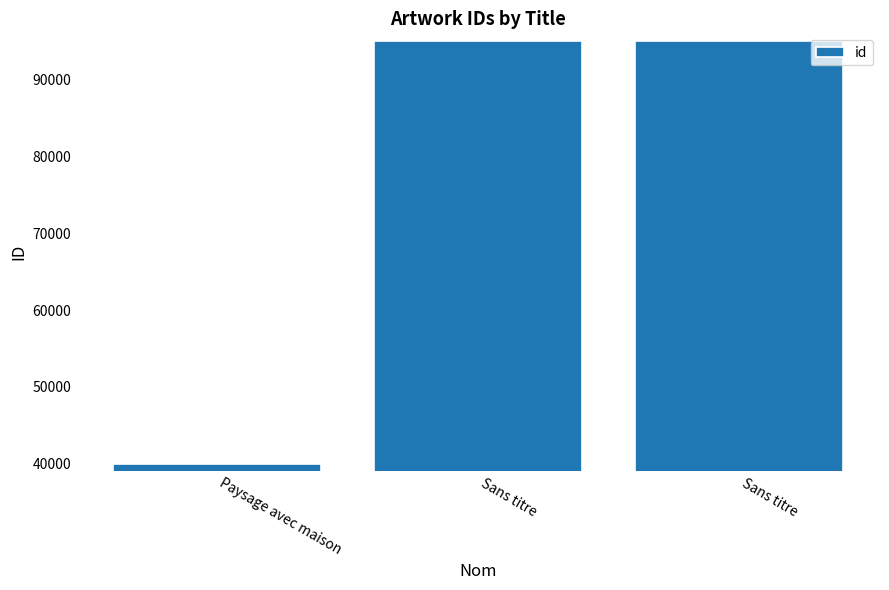

What is the value of the 2nd bar from the left?

94987